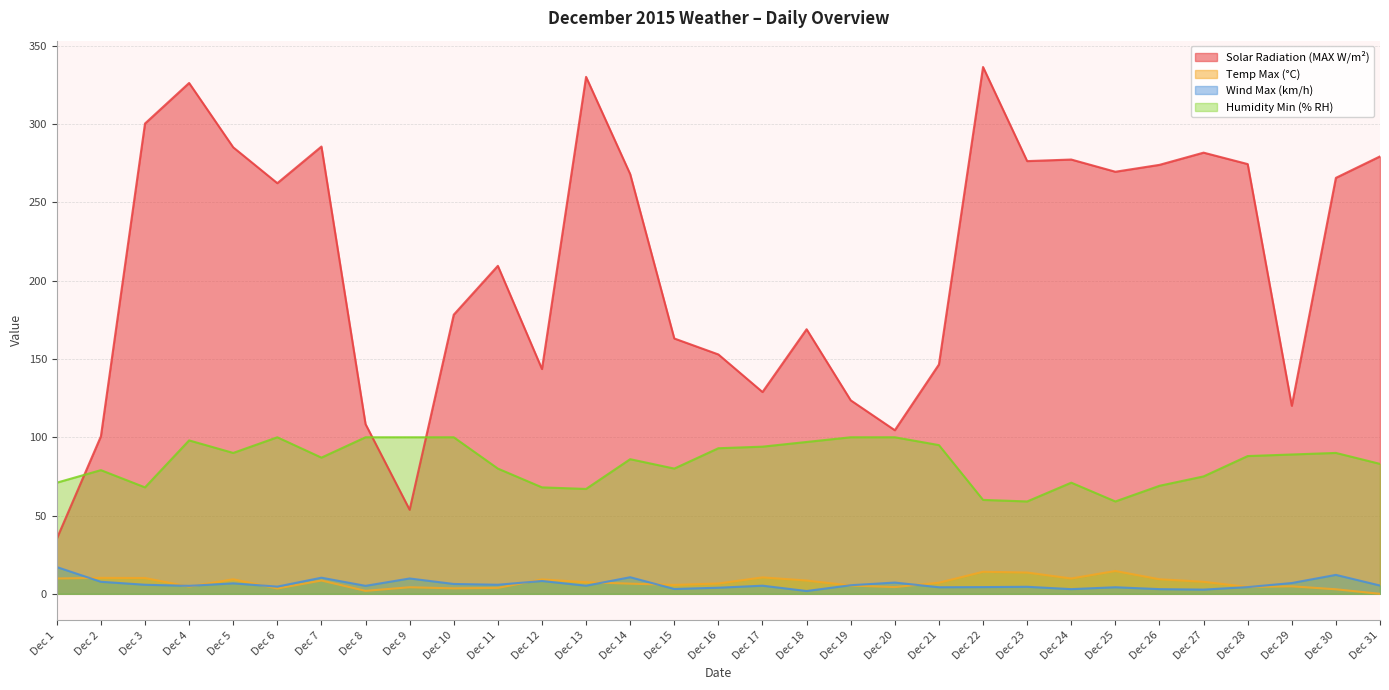

At which category does Wind Max (km/h) reach its first local peak?

Dec 5